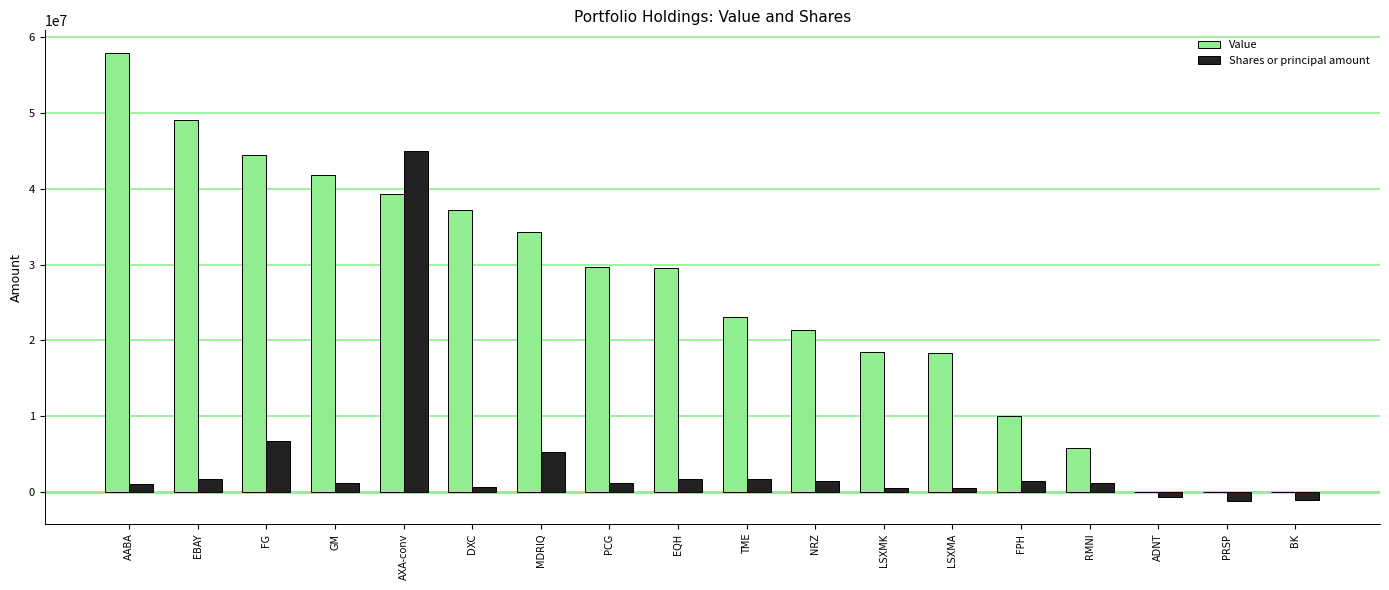

Is the value of Shares or principal amount at PCG greater than the value of Value at PCG?

No